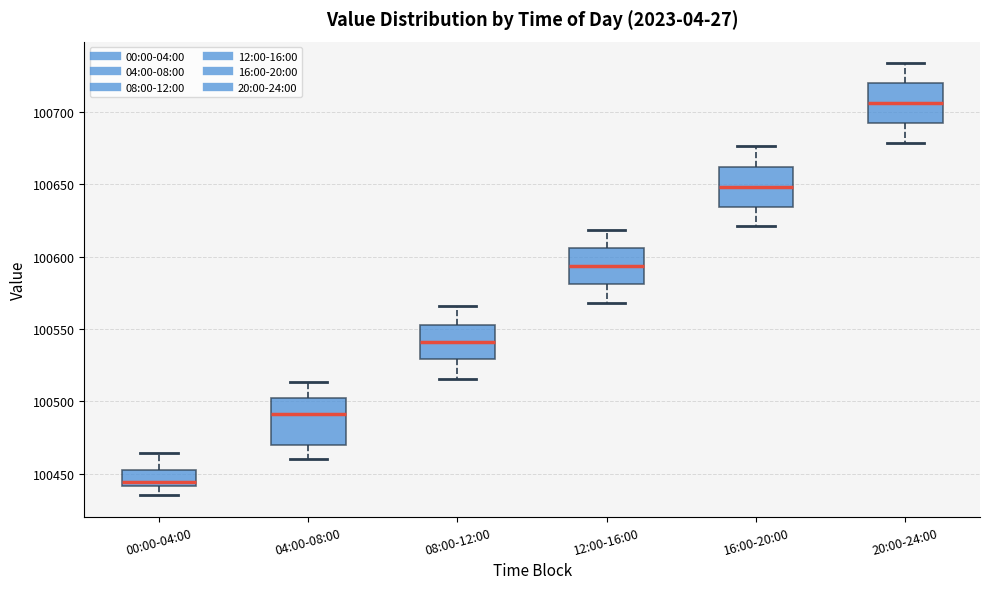

Reading left to right, transcribe this box plot: for each box, give where its median line is, the range the box spans, and where its two whiskers end, as read against the y-axis. The values are not printed on the chart, so give them approximately, as read against the axis.

00:00-04:00: median 100445, box 100440 to 100455, whiskers 100435 to 100465
04:00-08:00: median 100490, box 100470 to 100500, whiskers 100460 to 100515
08:00-12:00: median 100540, box 100530 to 100555, whiskers 100515 to 100565
12:00-16:00: median 100595, box 100580 to 100605, whiskers 100570 to 100620
16:00-20:00: median 100650, box 100635 to 100660, whiskers 100620 to 100675
20:00-24:00: median 100705, box 100690 to 100720, whiskers 100680 to 100735